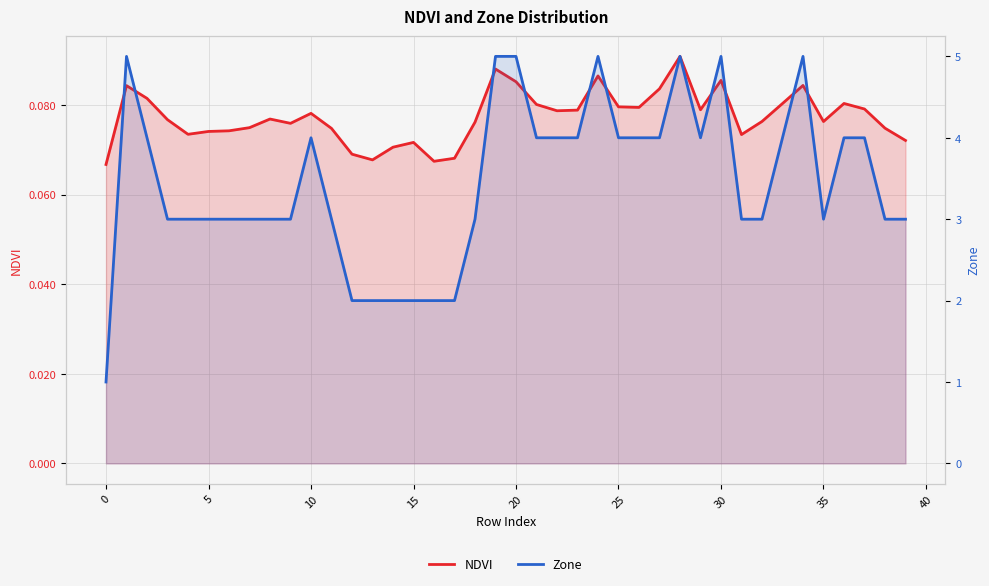

Is the value of NDVI at 31 greater than the value of Zone at 19?

No